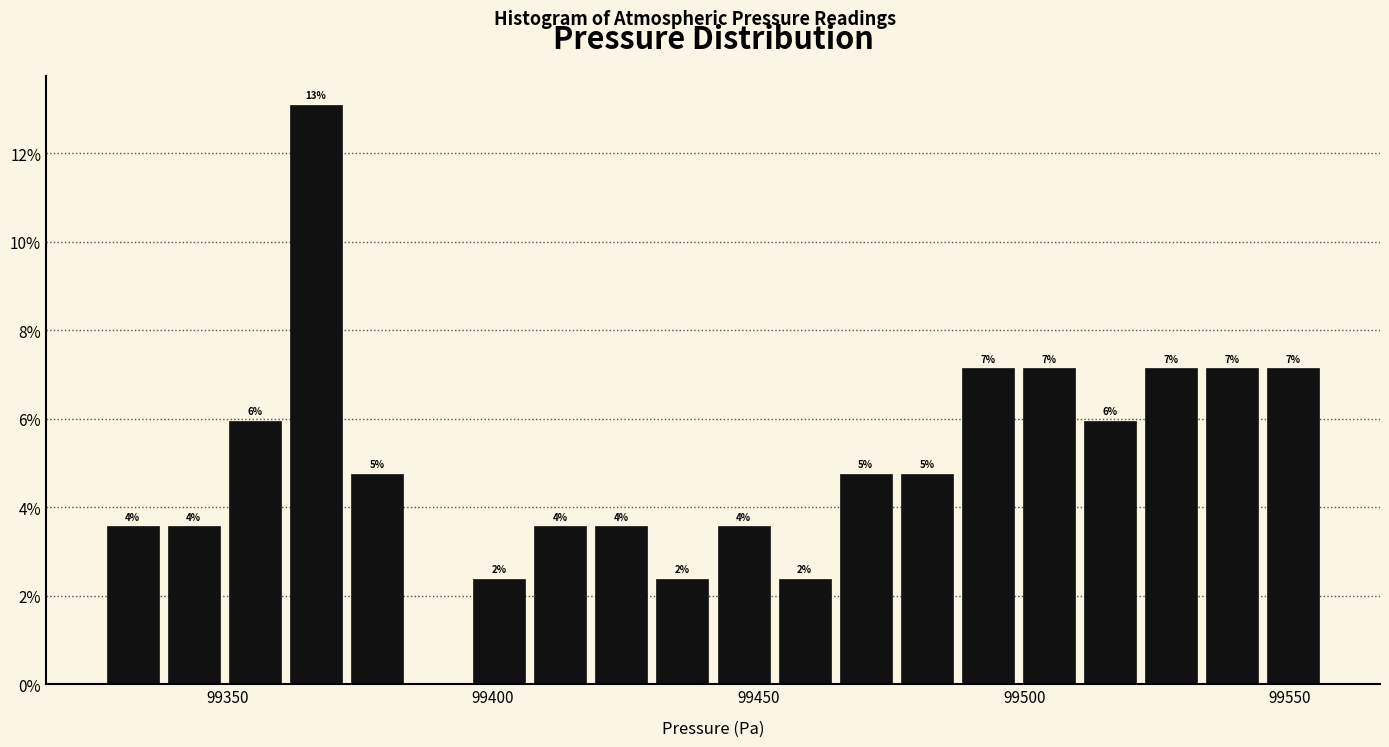

Around what value on the x-axis is the tallest bar? Give the approximate position of its centre, as read against the axis.

99365